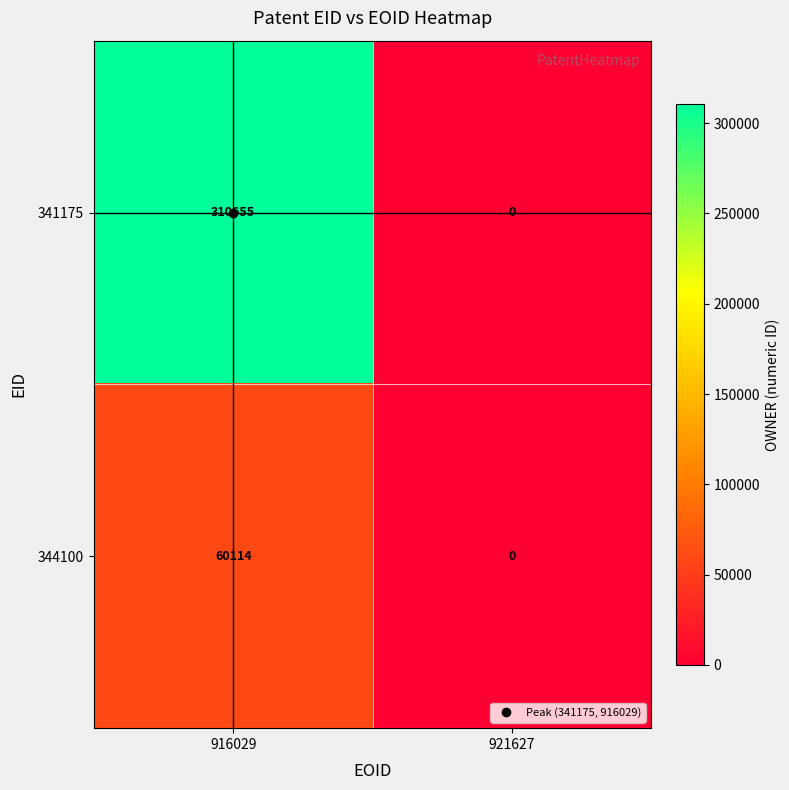

True or false: 344100 has a value of 60114 at 916029.

True